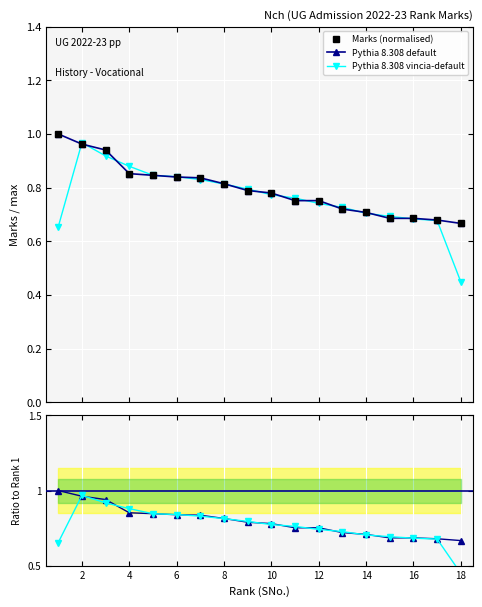

What are all the series names shown in the legend?

Marks (normalised), Pythia 8.308 default, Pythia 8.308 vincia-default